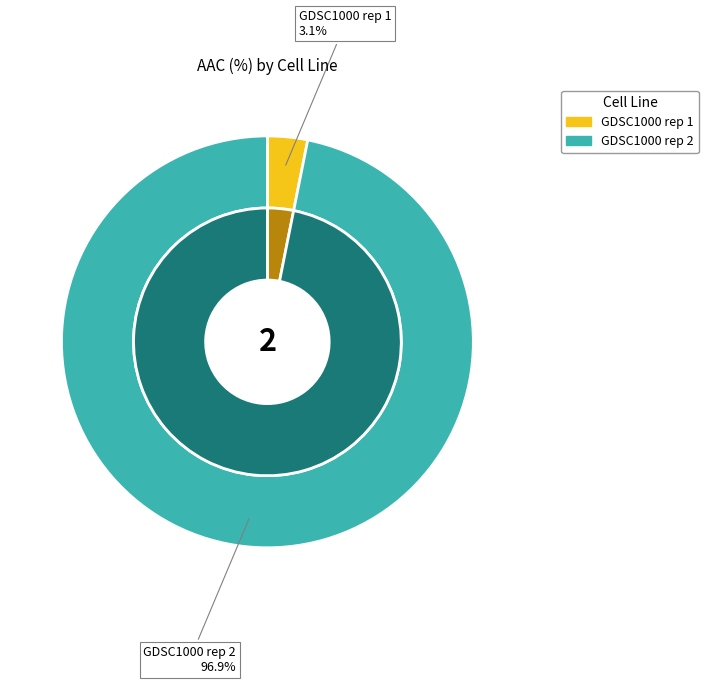

Is there a majority slice in this chart?

Yes